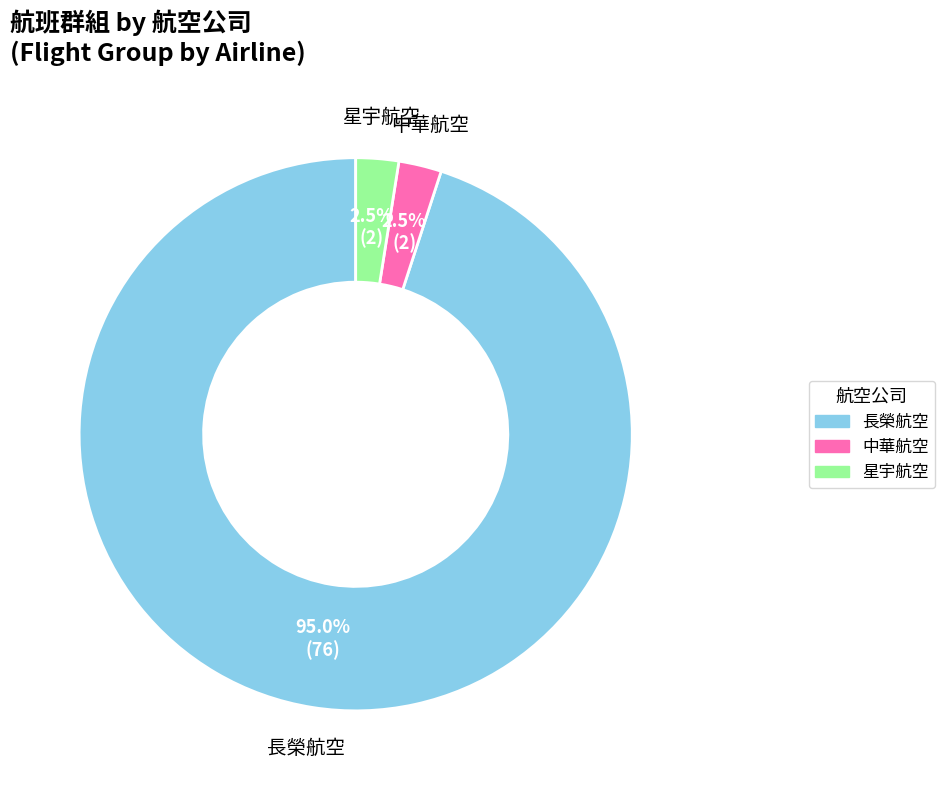

To the nearest percent, what is the difference between the largest and smallest slice percentages?

92%